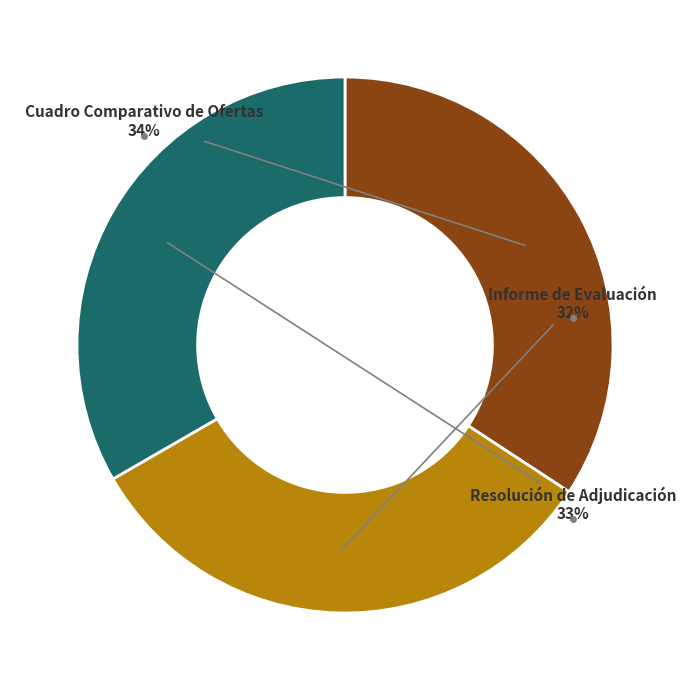

What percentage is the Informe de Evaluación slice, to the nearest percent?

32%